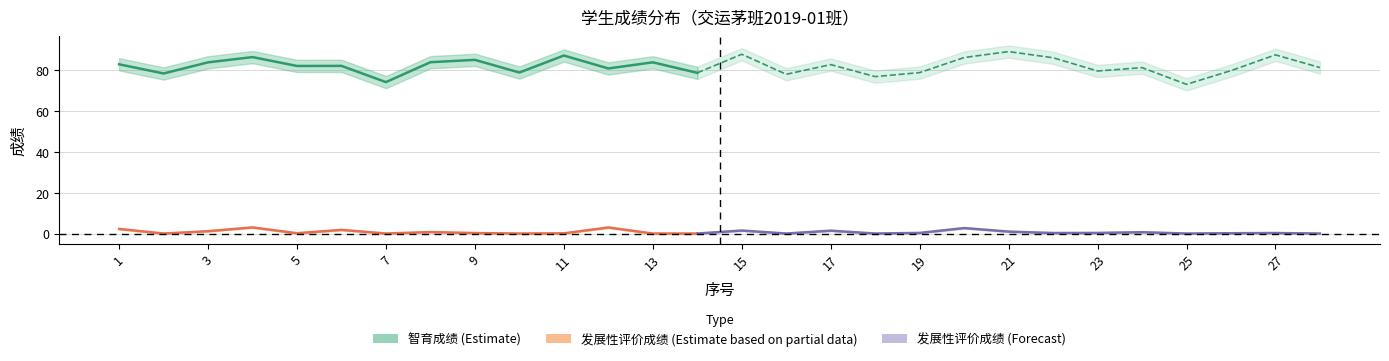

What is the spread (max minus min) of values at 2?

78.3